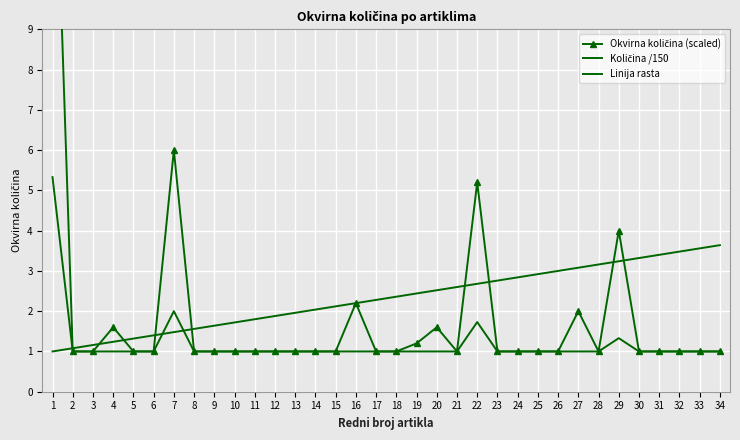

Between 14 and 15, which series saw the biggest shift?

Linija rasta